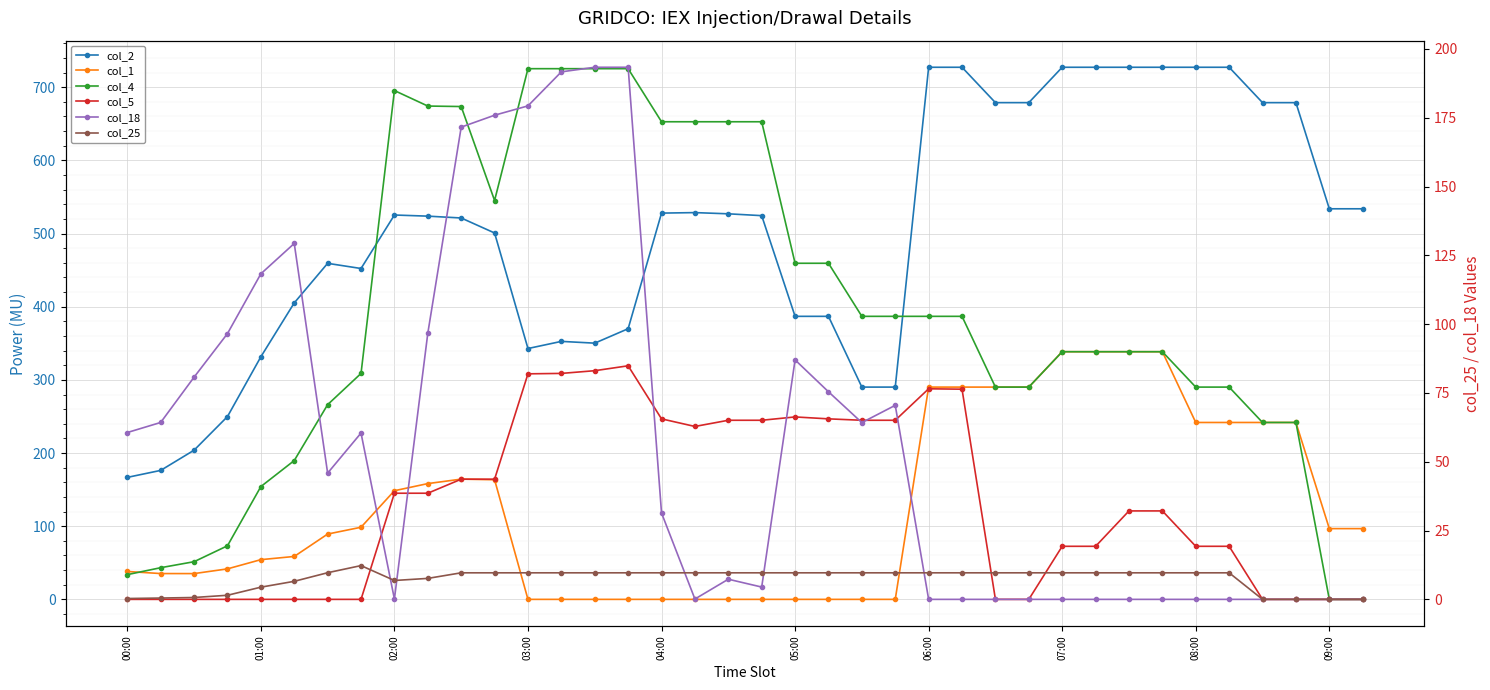

What is the difference between the highest and lowest values at 03:00?

725.3